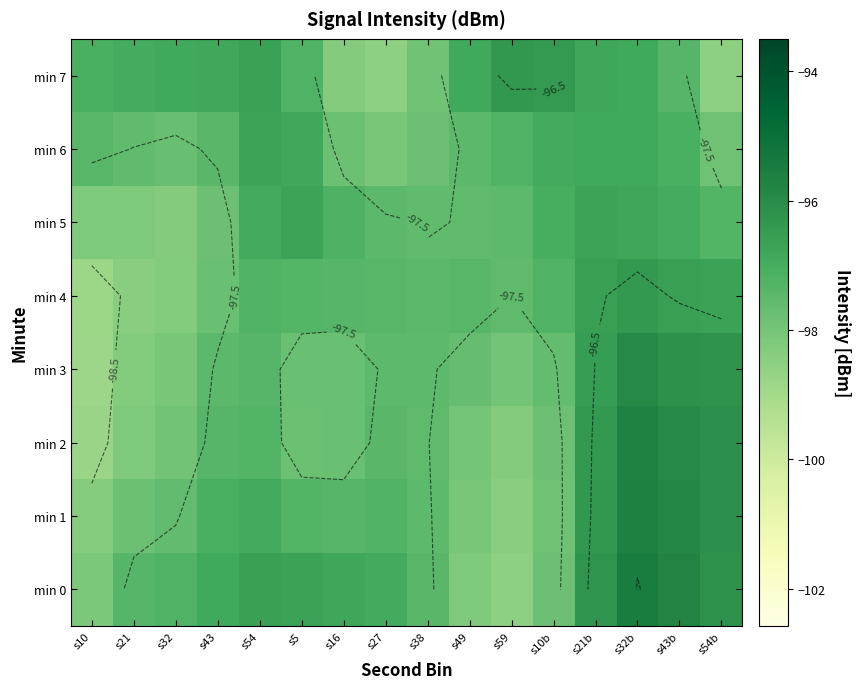

Which has a higher value, s49 or s32?

s32